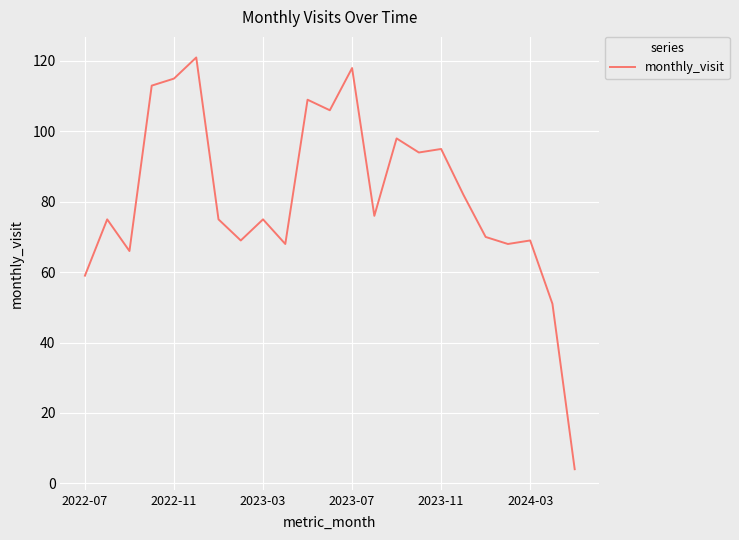

What is the maximum value shown in the chart?

121